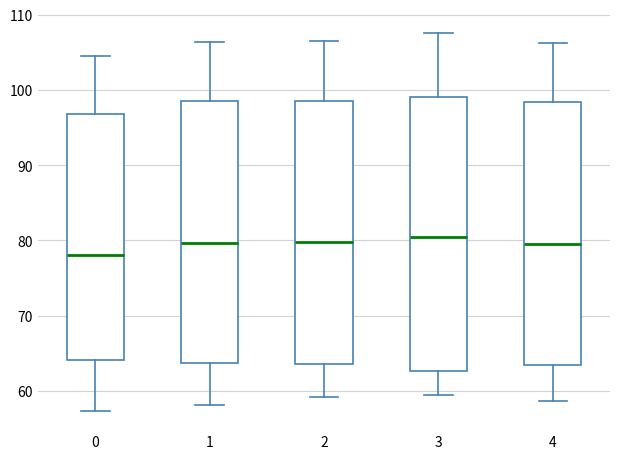

Reading left to right, read every box against the y-axis: the position of its median line, the range the box covers, and the ends of its whiskers. The values are not printed on the chart, so give them approximately, as read against the axis.

0: median 78, box 64 to 97, whiskers 57 to 105
1: median 80, box 64 to 99, whiskers 58 to 106
2: median 80, box 64 to 98, whiskers 59 to 107
3: median 80, box 63 to 99, whiskers 60 to 108
4: median 80, box 63 to 98, whiskers 59 to 106